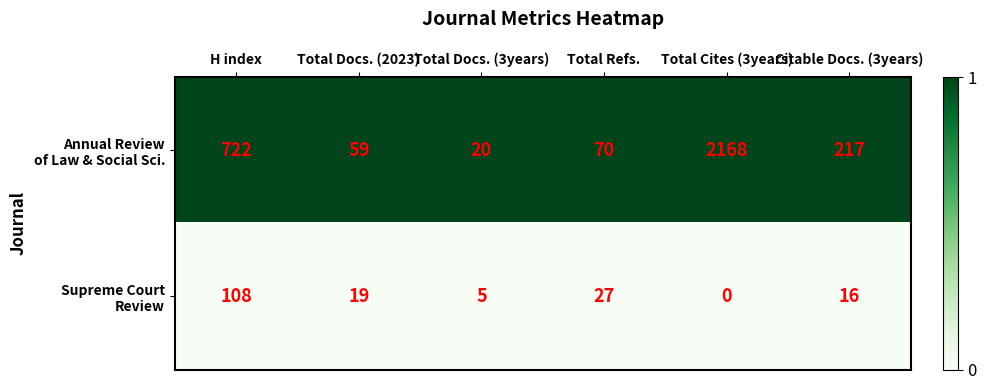

At which category does the chart reach its minimum across all series?

Total Cites (3years)